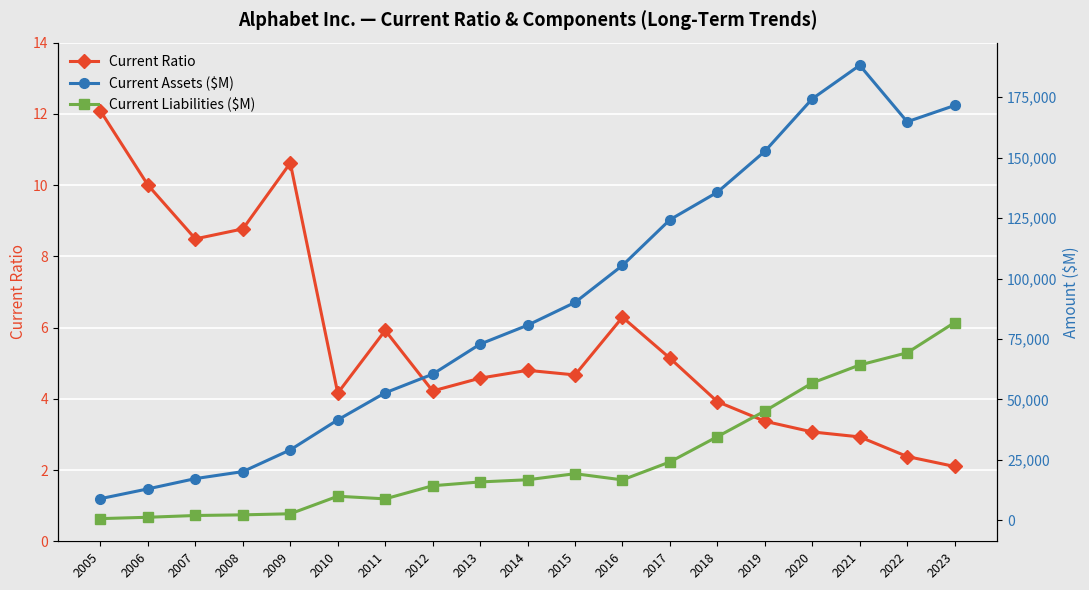

Which category has the highest value across all series?

2021